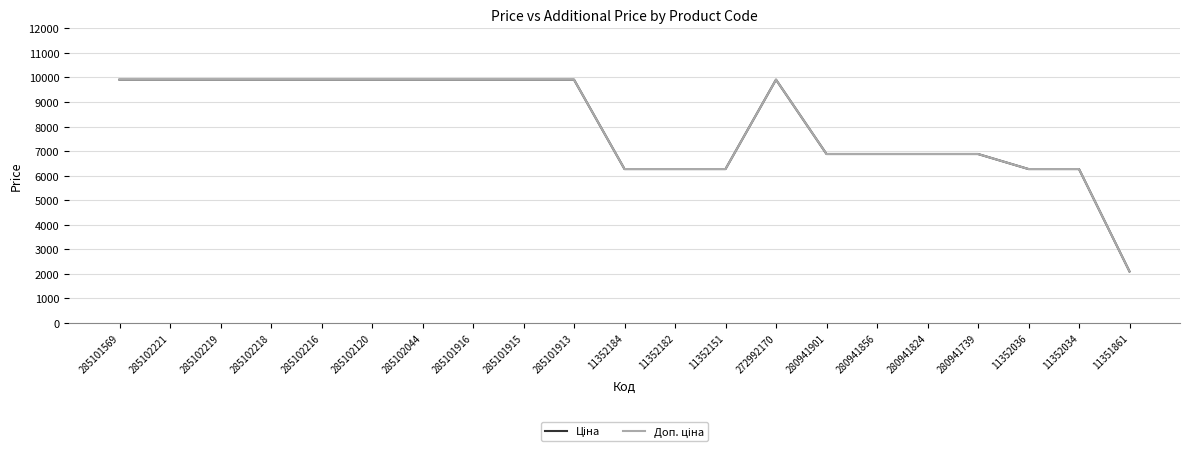

What is the maximum value shown in the chart?

9908.5